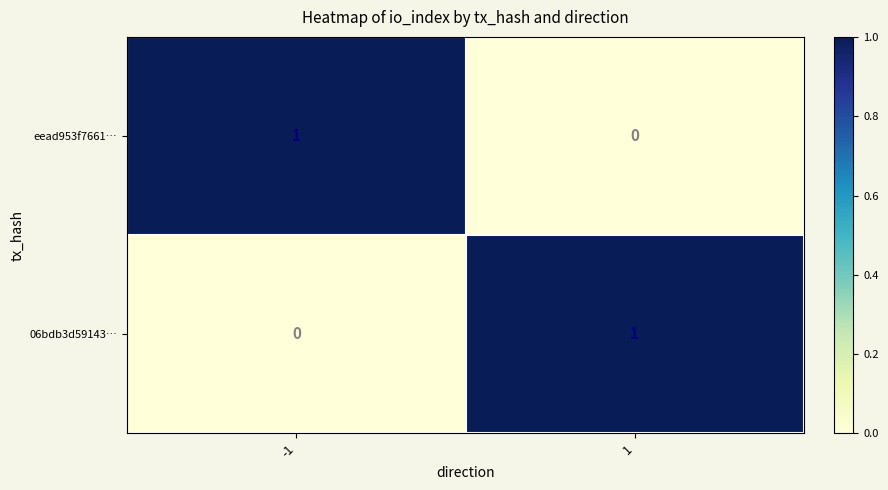

What is the total value across all series at -1?

1